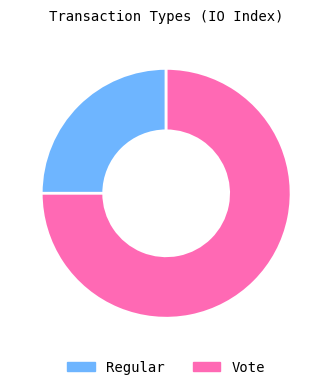

How many slices are in this pie chart?

2